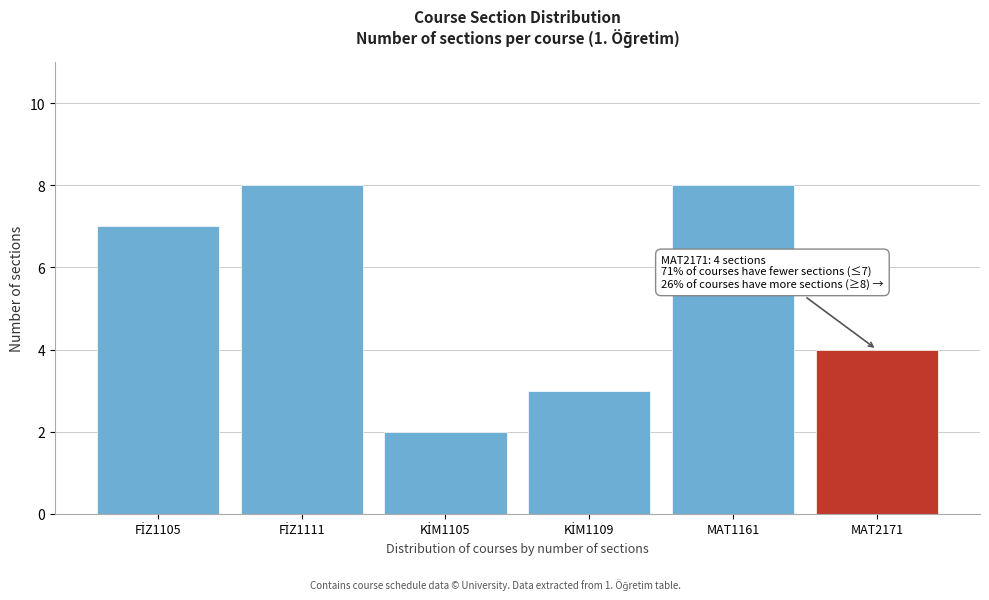

Reading right to left, extract all data points from this chart.

4	8	3	2	8	7